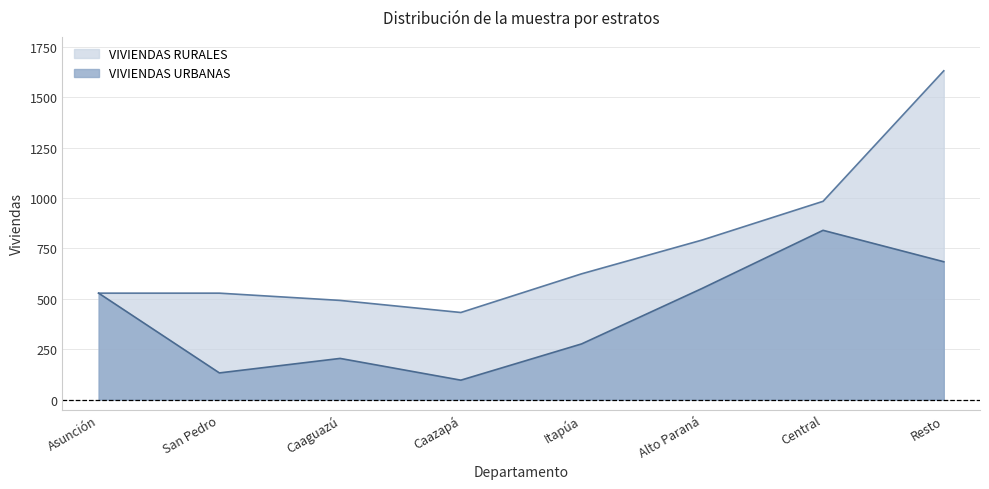

Does the chart have visible grid lines?

Yes